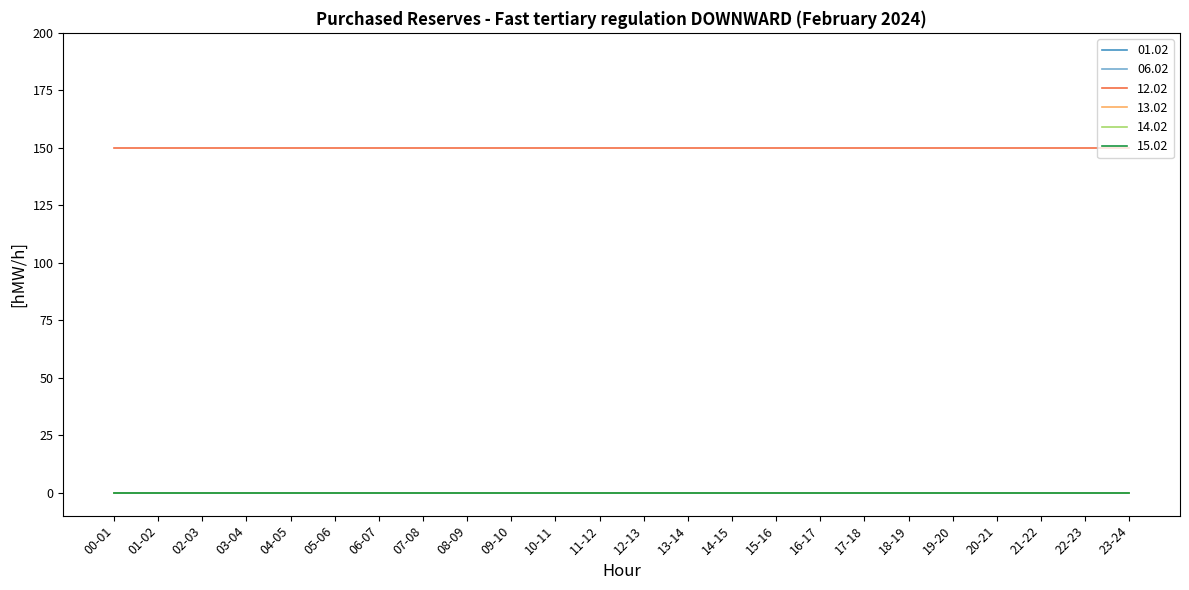

Rank the series by their maximum value, from highest to lowest.

12.02, 01.02, 06.02, 13.02, 14.02, 15.02